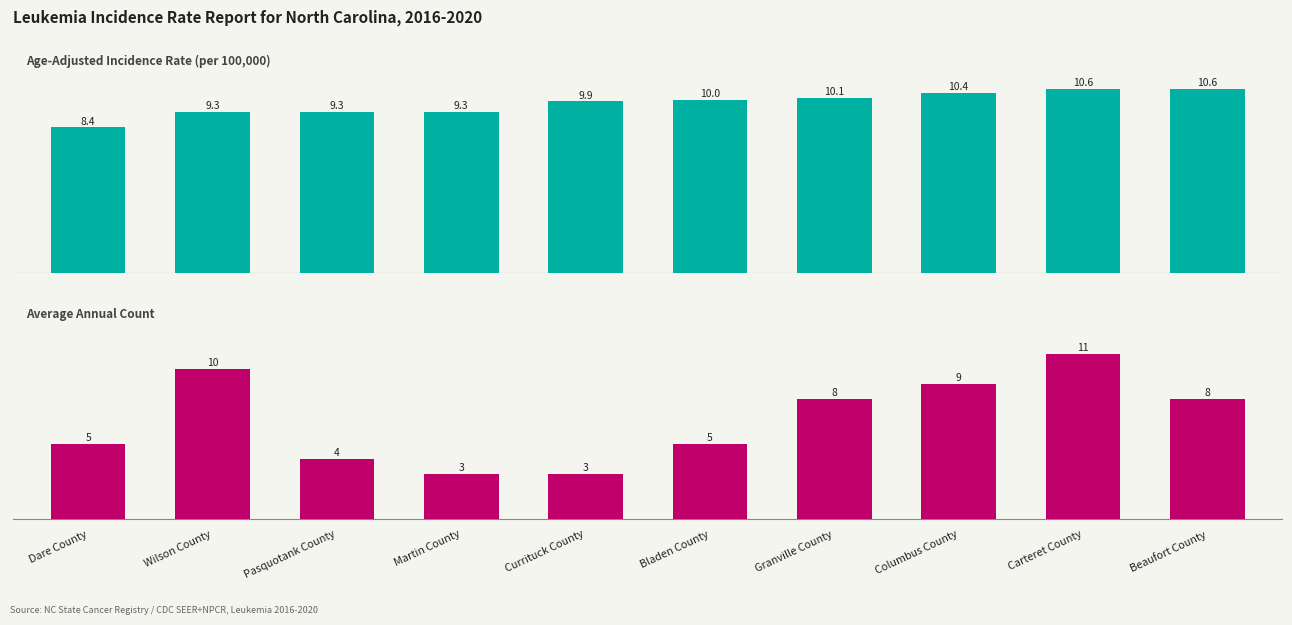

Which series has the largest total across all categories?

Age-Adjusted Incidence Rate